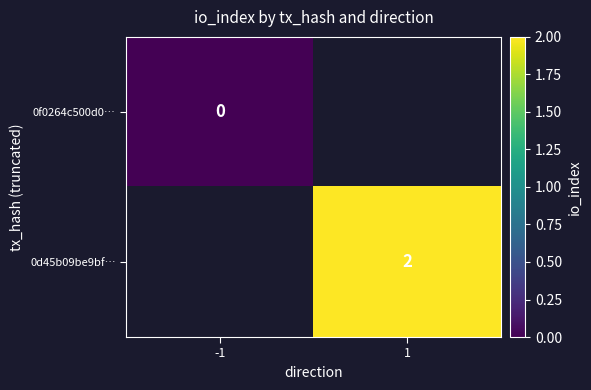

The value of 0d45b09be9bf… at 1 is 2. True or false?

True